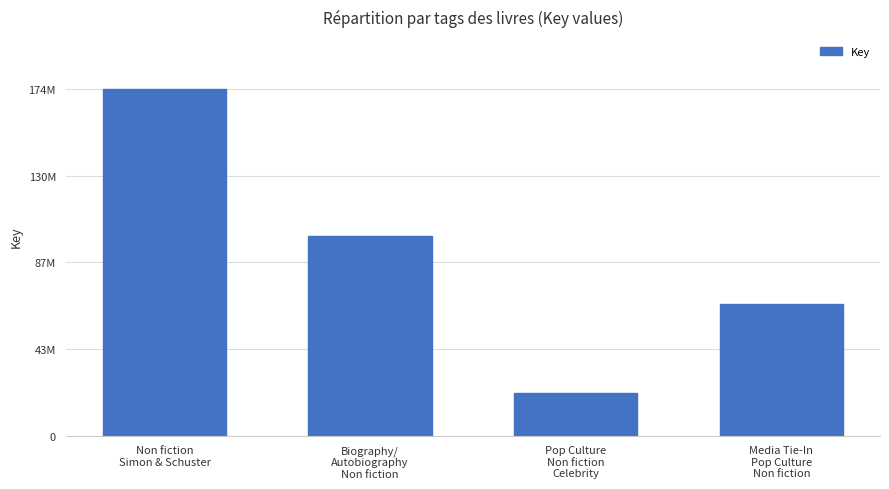

What position from the left is Biography/
Autobiography
Non fiction?

2